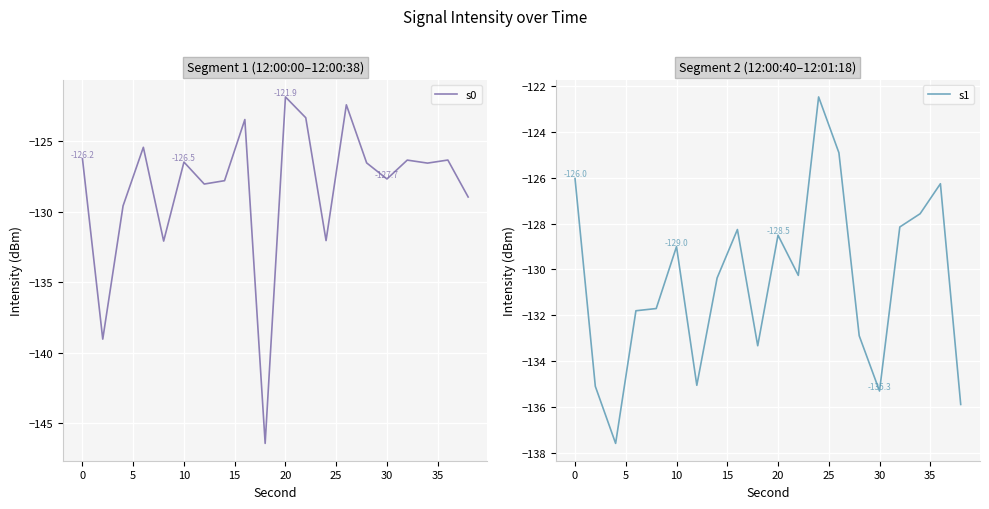

Reading right to left, extract all data points from this chart.

s0: -128.9	-126.3	-126.5	-126.3	-127.7	-126.5	-122.4	-132.0	-123.3	-121.9	-146.4	-123.5	-127.8	-128.0	-126.5	-132.1	-125.4	-129.6	-139.0	-126.2
s1: -135.9	-126.3	-127.6	-128.1	-135.3	-132.9	-124.9	-122.5	-130.3	-128.5	-133.3	-128.3	-130.4	-135.1	-129.0	-131.7	-131.8	-137.6	-135.1	-126.0